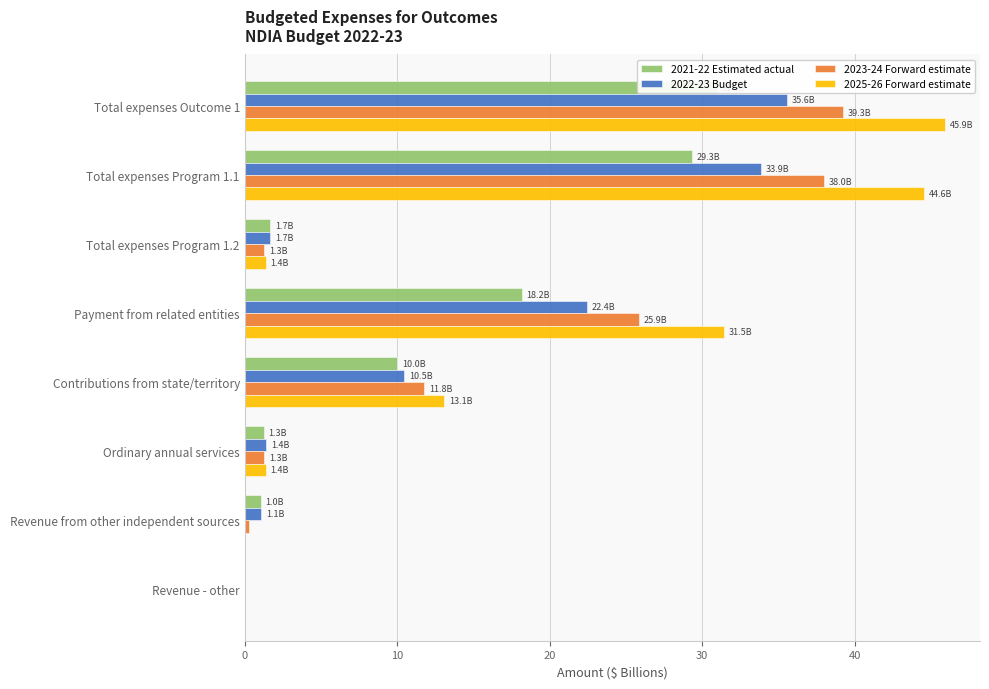

What is the maximum value shown in the chart?

45.9